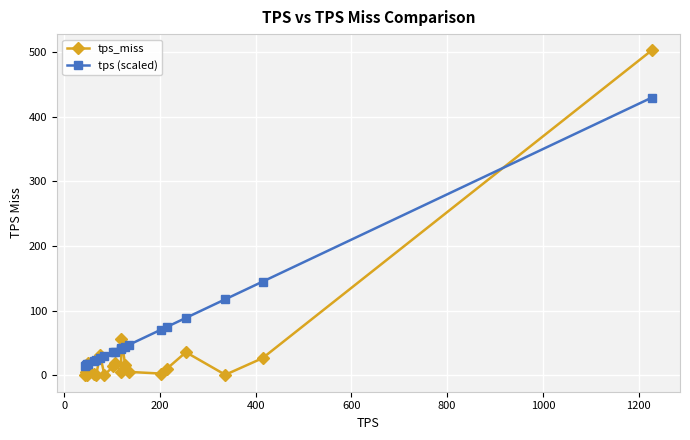

Which series has the widest spread of values?

tps_miss